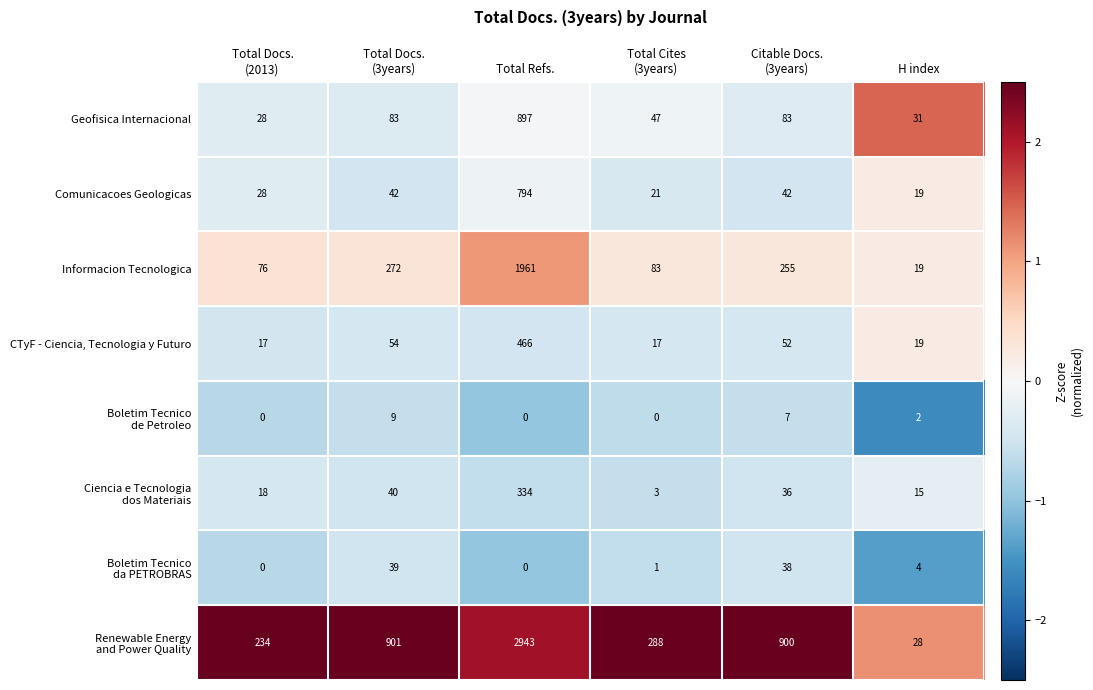

At which category is the sum across all series the highest?

Total Refs.